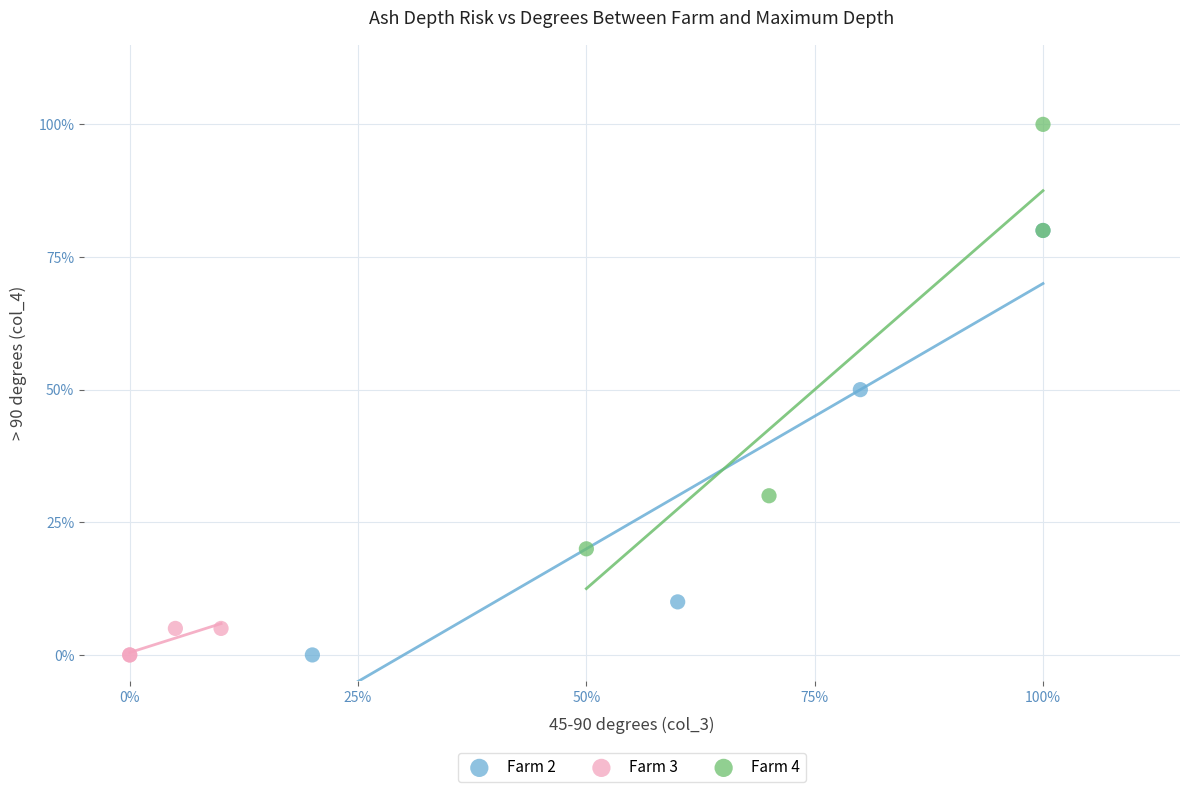

Which series reaches the maximum Y coordinate?

Farm 4